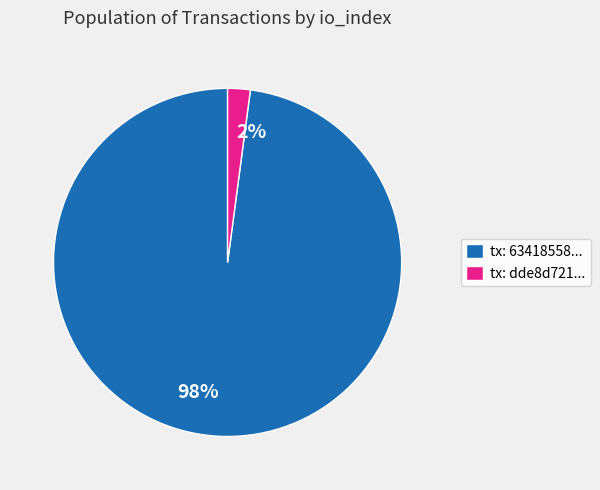

To the nearest percent, what is the combined percentage of 98% and 2%?

100%